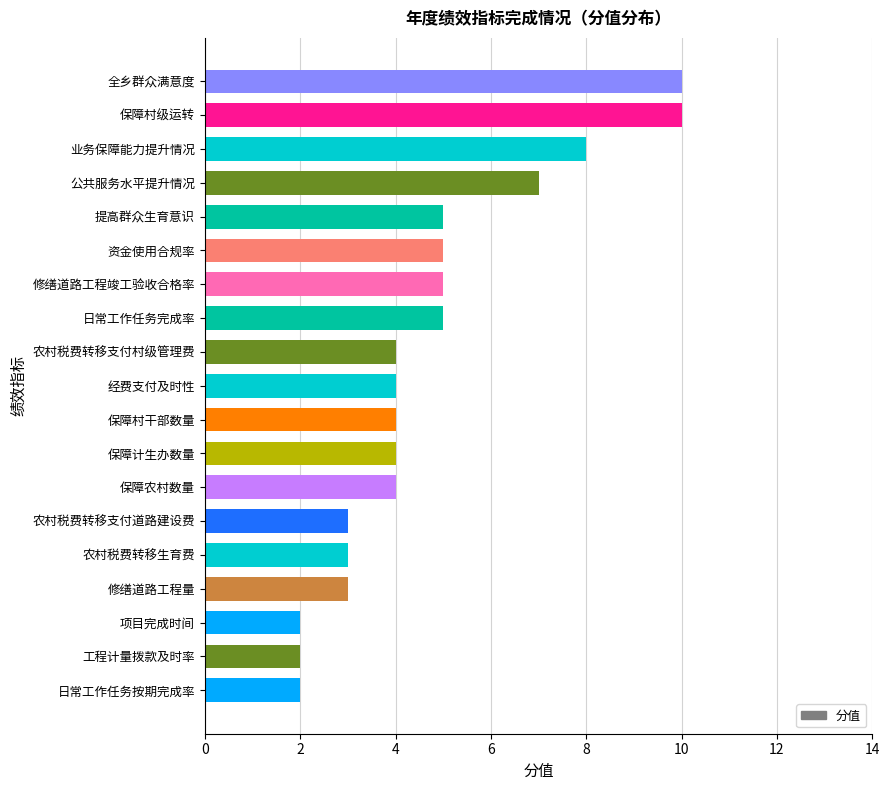

Count the values in the range 3 to 5.

12